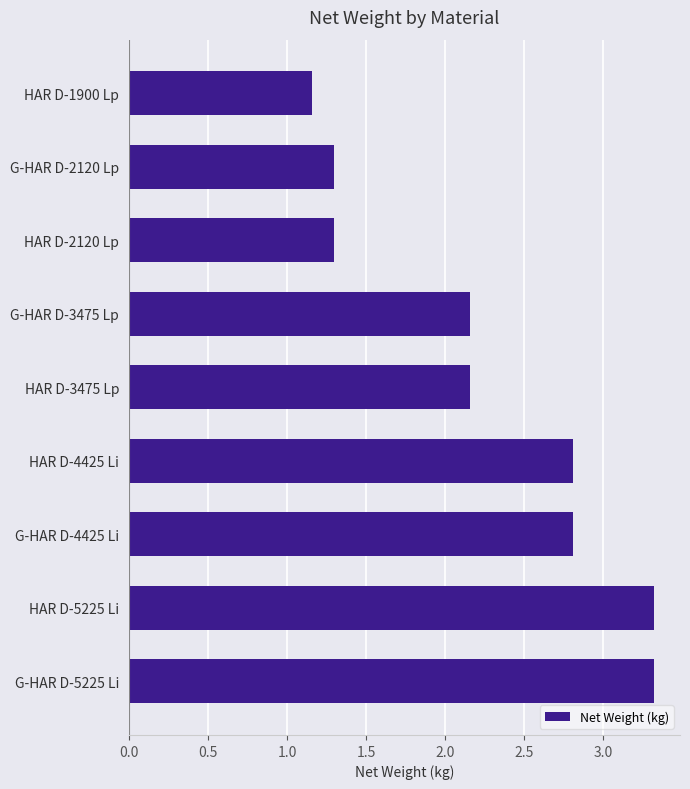

Does the chart contain stacked bars?

No